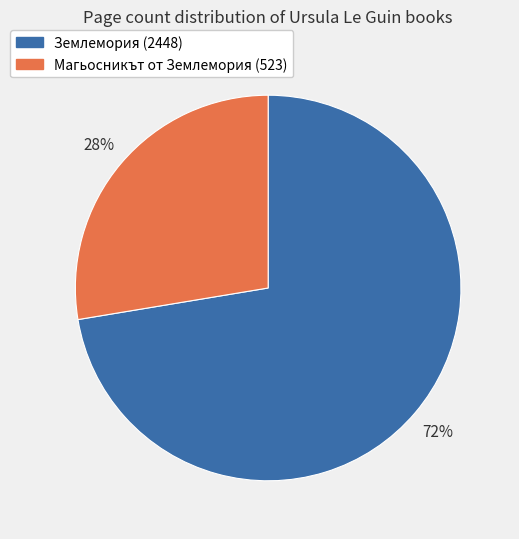

Does Землемория (2448) represent more than half of the total?

Yes